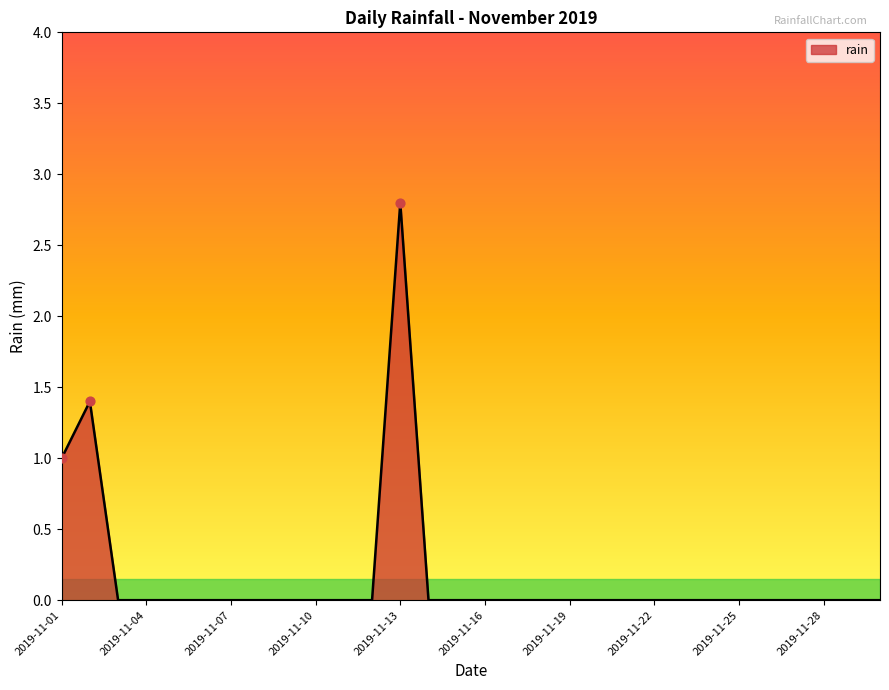

What is the difference between the maximum and minimum values?

2.8